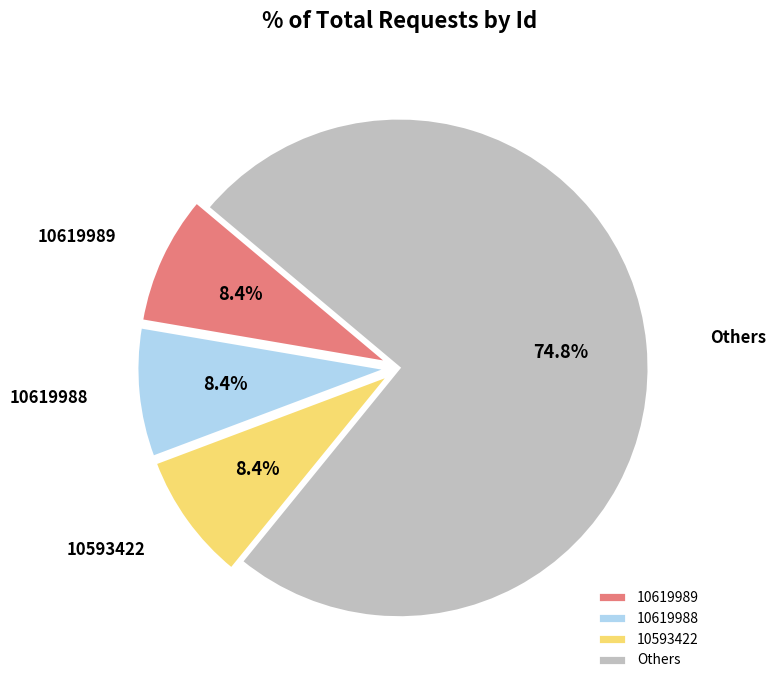

Is there any slice that represents more than half of the pie?

Yes